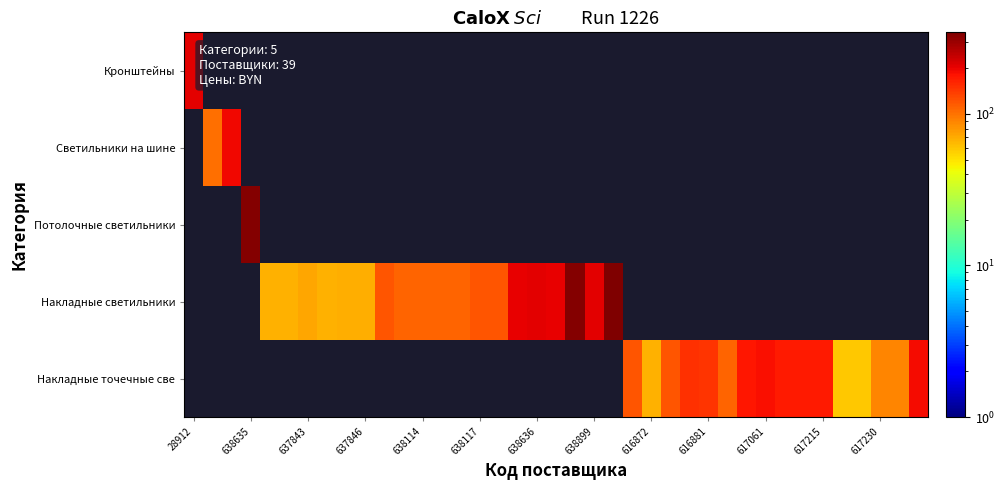

At how many categories does at least one series exceed 76?

30